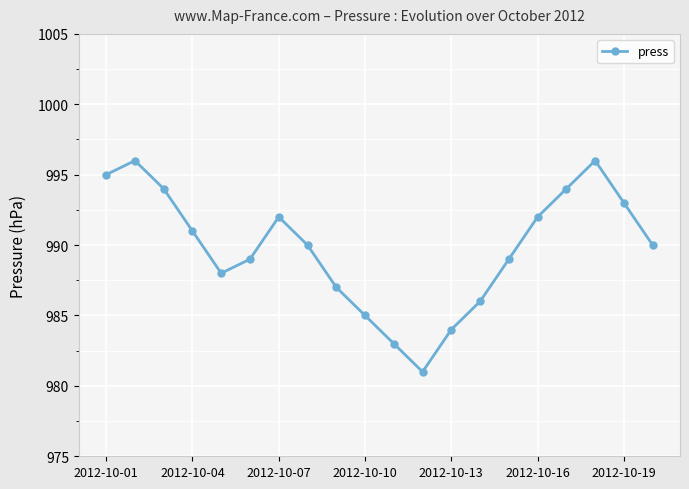

What is the sum of all values?

19795